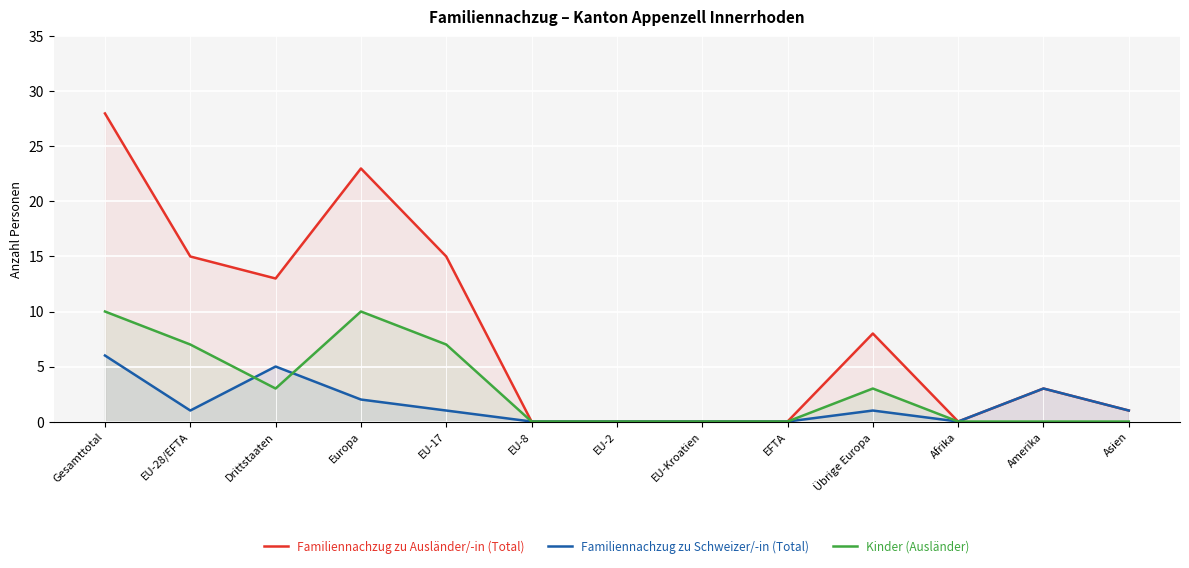

In Familiennachzug zu Schweizer/-in (Total), how many points are lower than both neighbors (excluding endpoints)?

2